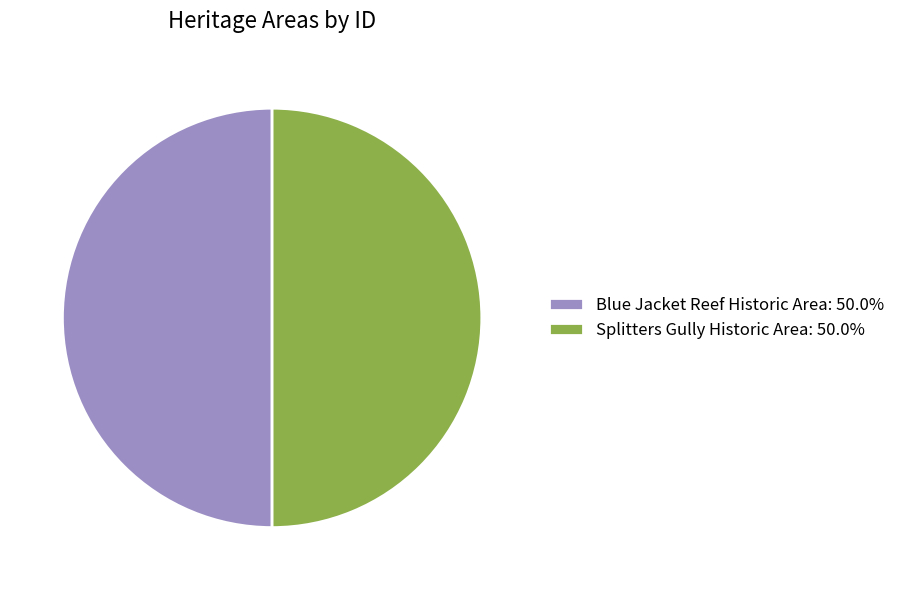

Do Blue Jacket Reef Historic Area: 50.0% and Splitters Gully Historic Area: 50.0% together represent more than half of the pie?

Yes